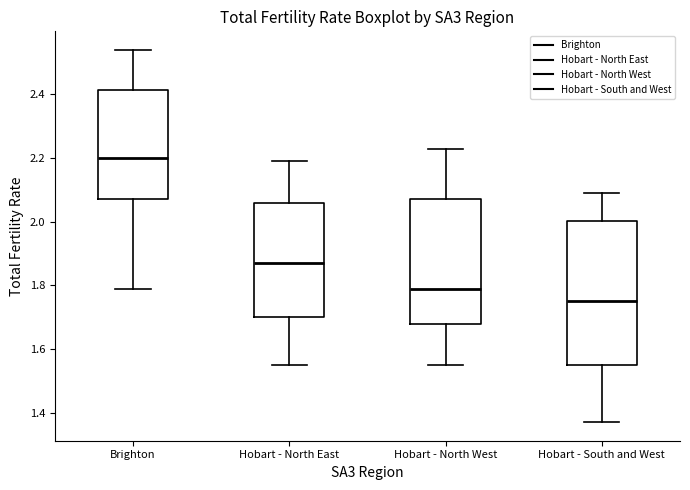

Comparing the boxes themselves (not the whiskers), which one is the tallest?

Hobart - South and West